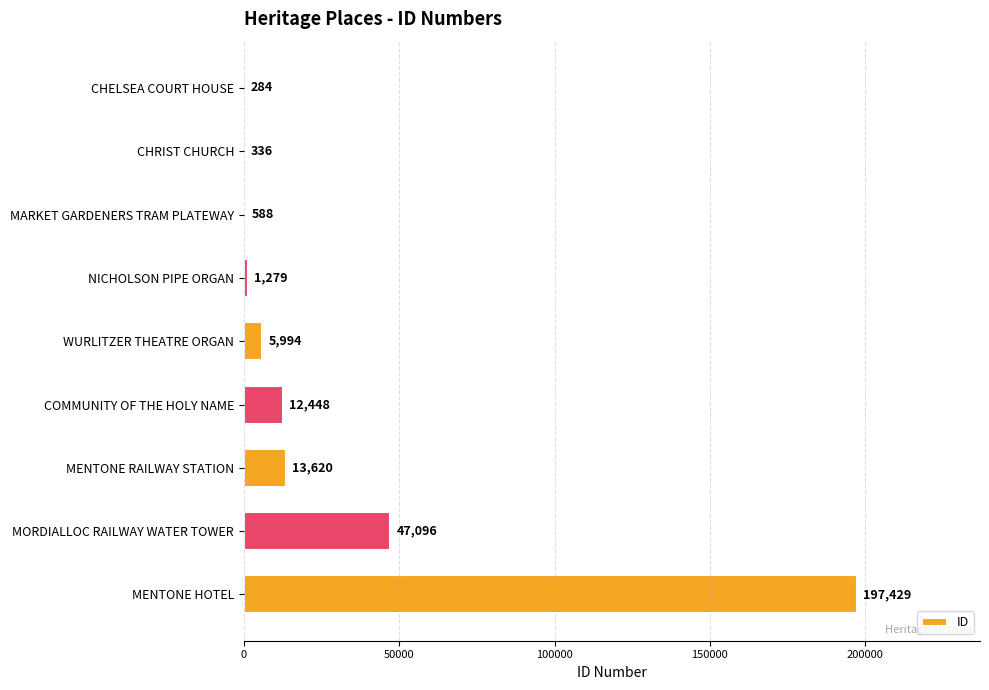

Are the bars grouped side by side (vs. stacked)?

No